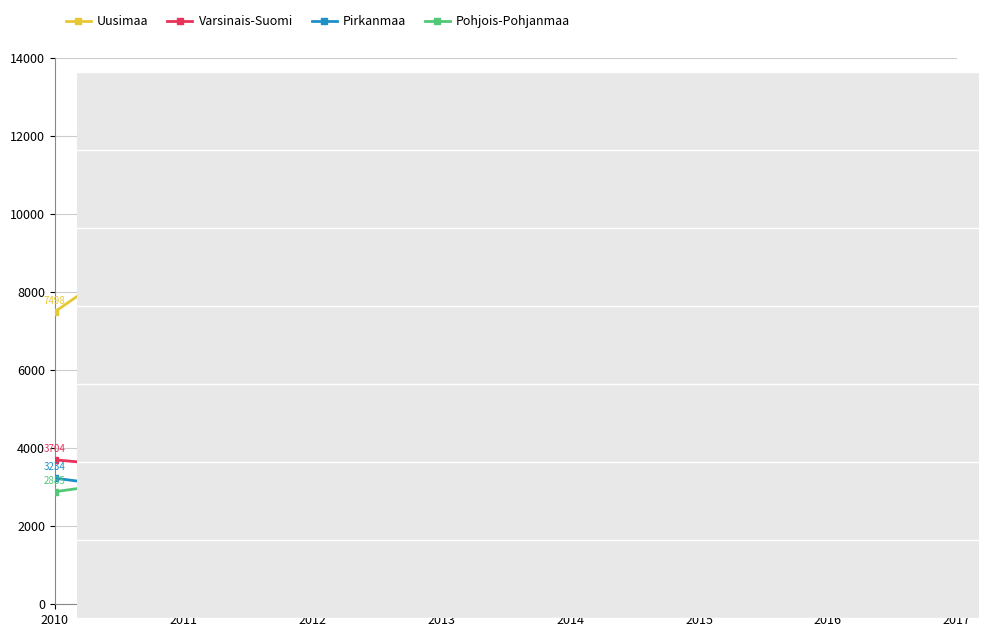

True or false: Uusimaa and Pirkanmaa cross at least once.

False